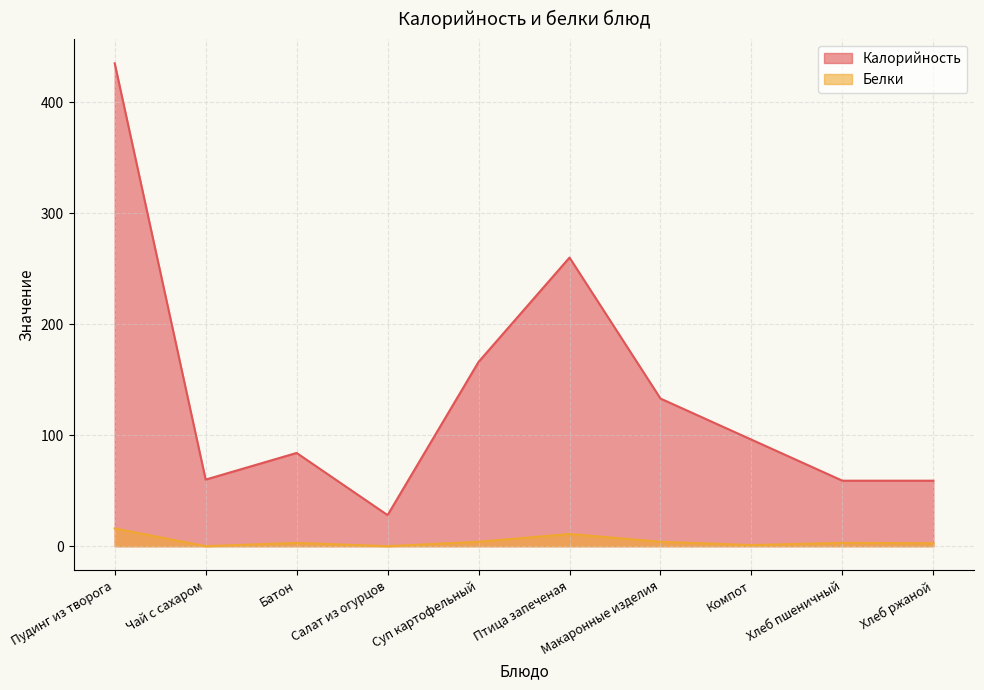

True or false: Белки and Калорийность cross at least once.

False